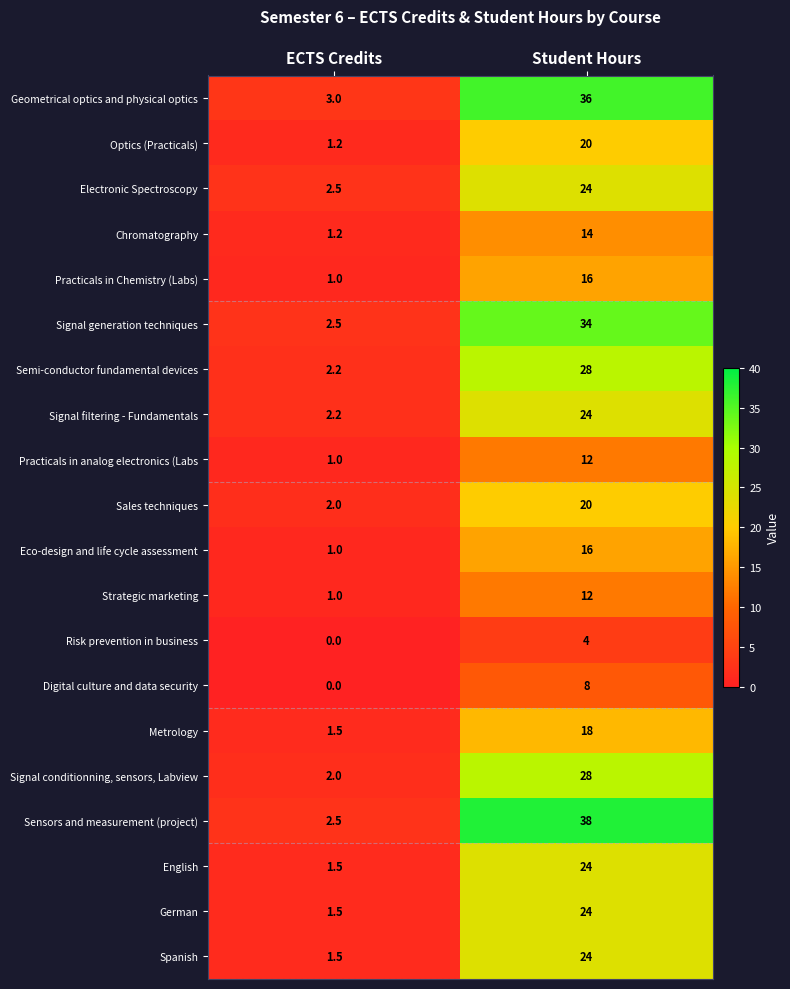

Which label corresponds to the largest value in the chart?

Student Hours